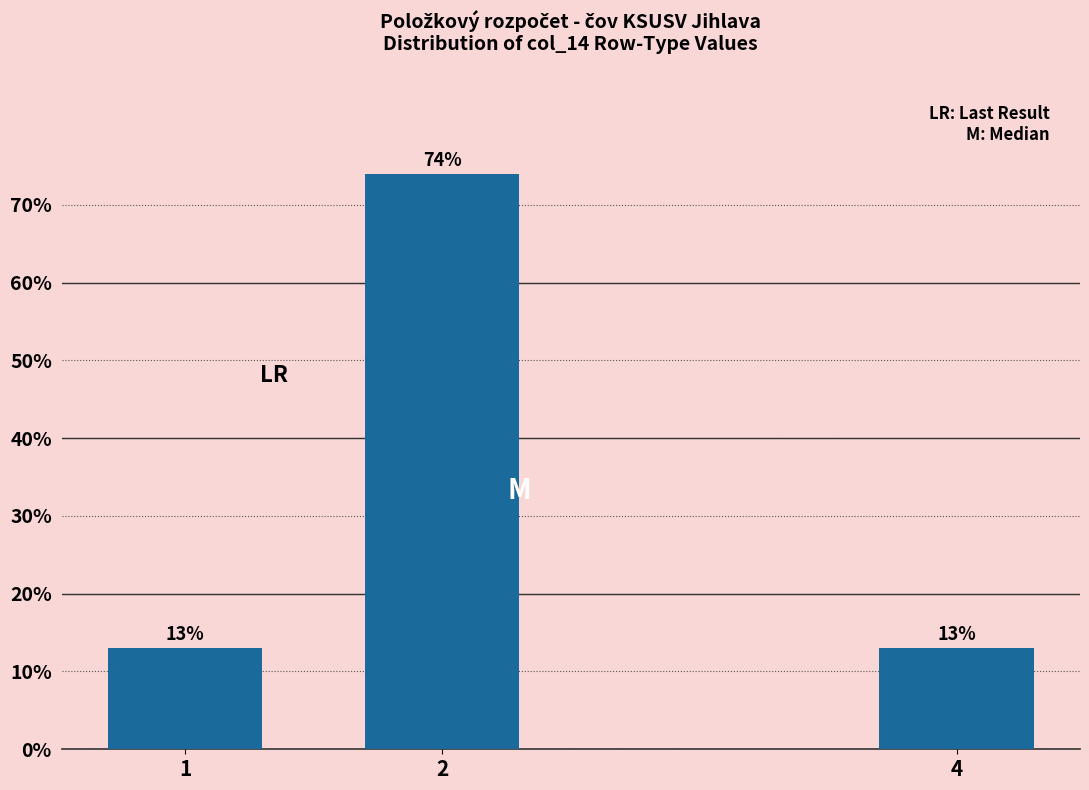

What is the value of the 2nd bar from the left?

73.9